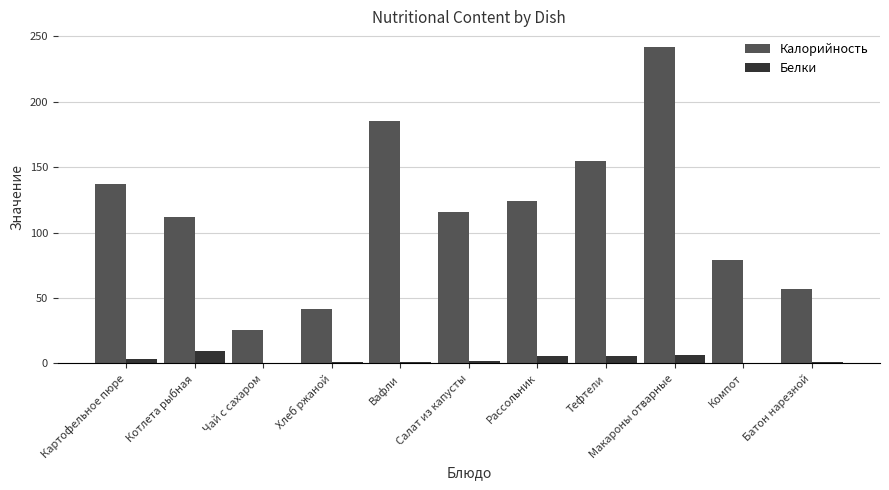

Does the chart contain stacked bars?

No